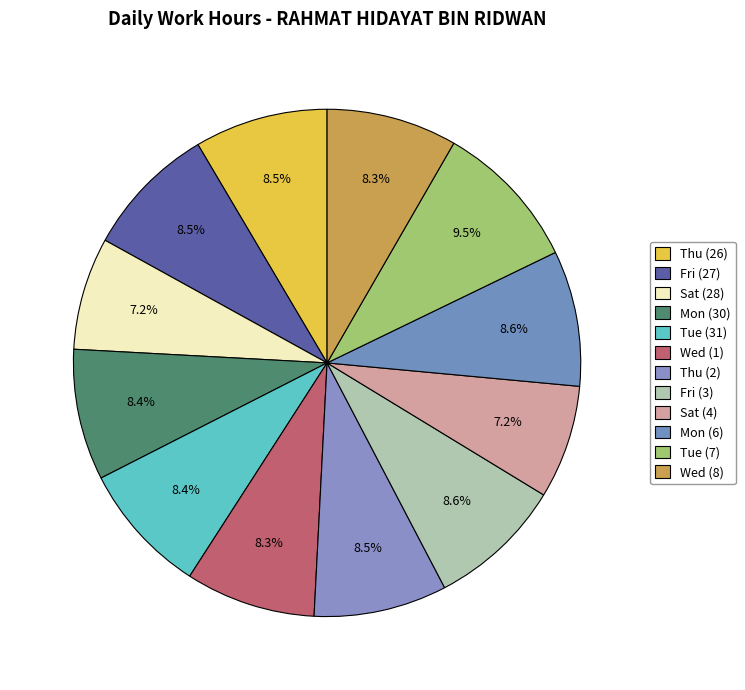

Does Thu (2) represent more than half of the total?

No